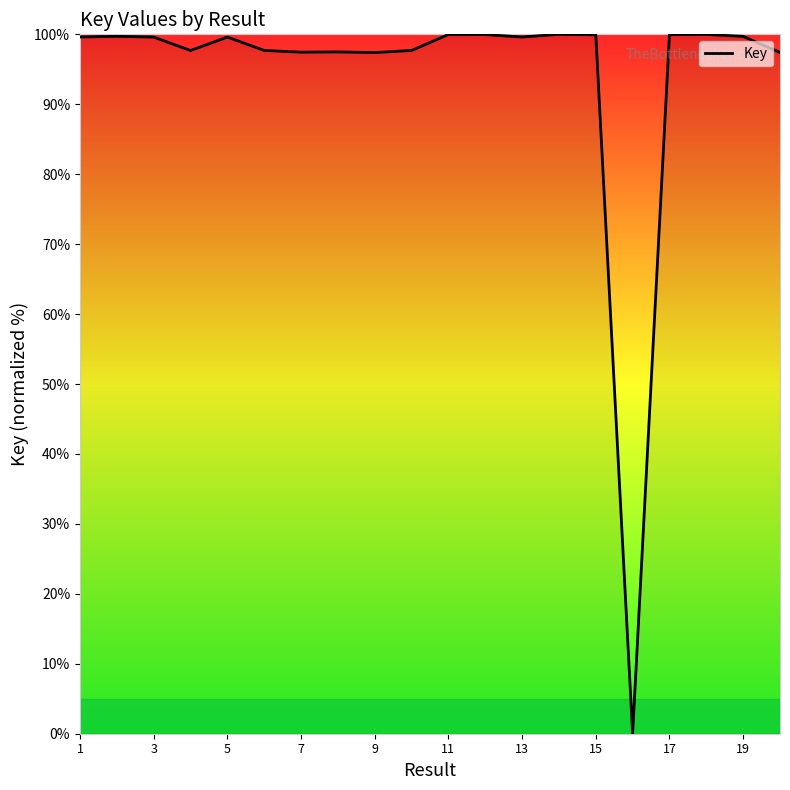

What is the greatest value displayed?

100.0